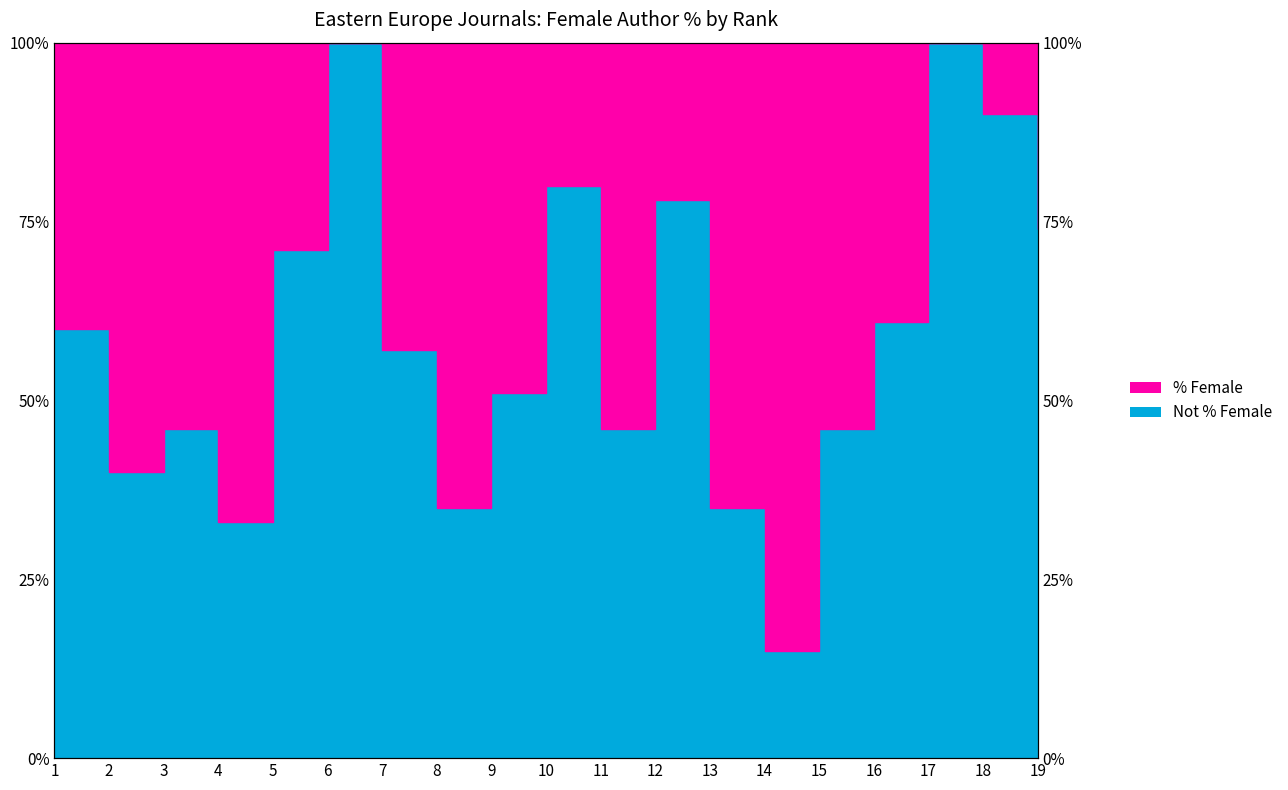

How many lines are shown in the chart?

1